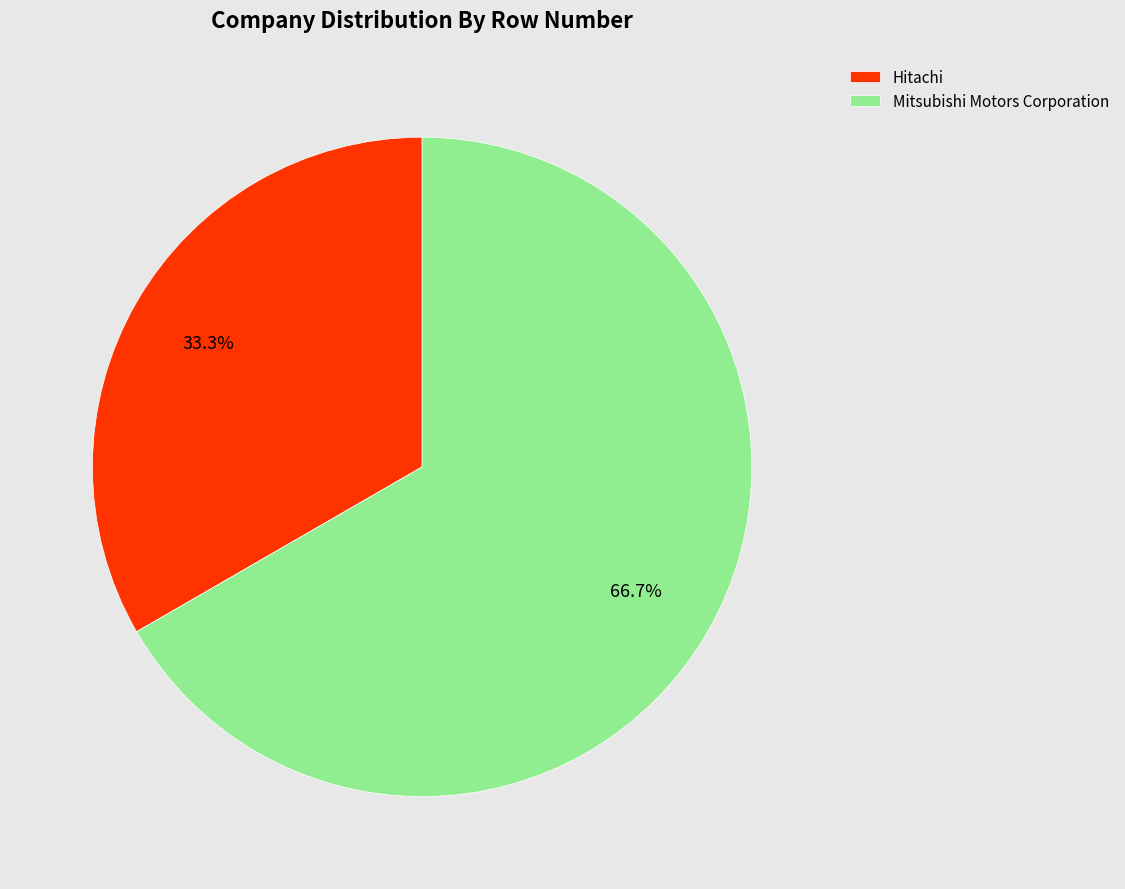

Combined, what portion of the pie is Hitachi and Mitsubishi Motors Corporation?

100.0%